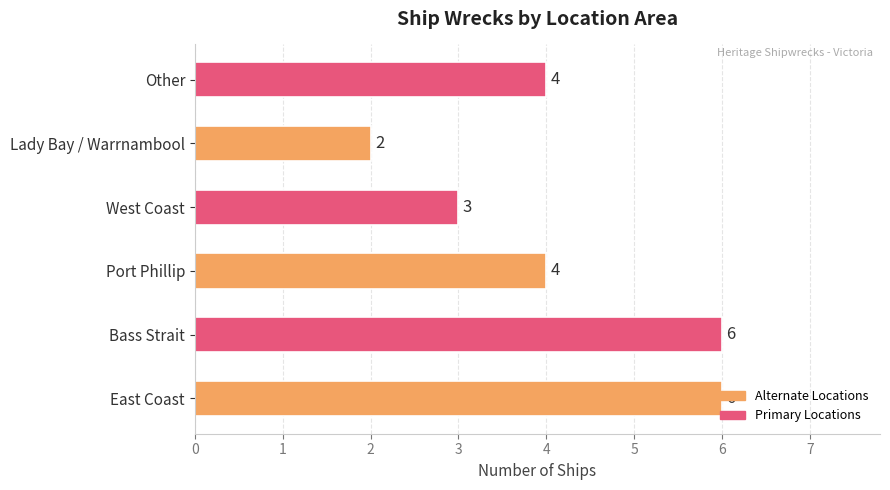

What is the greatest value displayed?

6